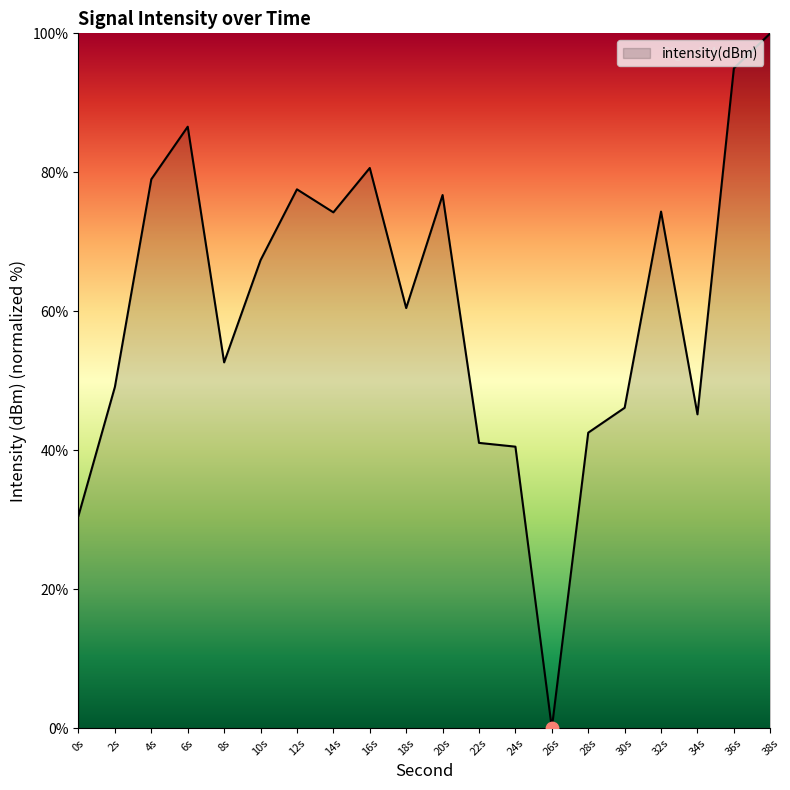

Between 32s and 18s, which is larger?

32s